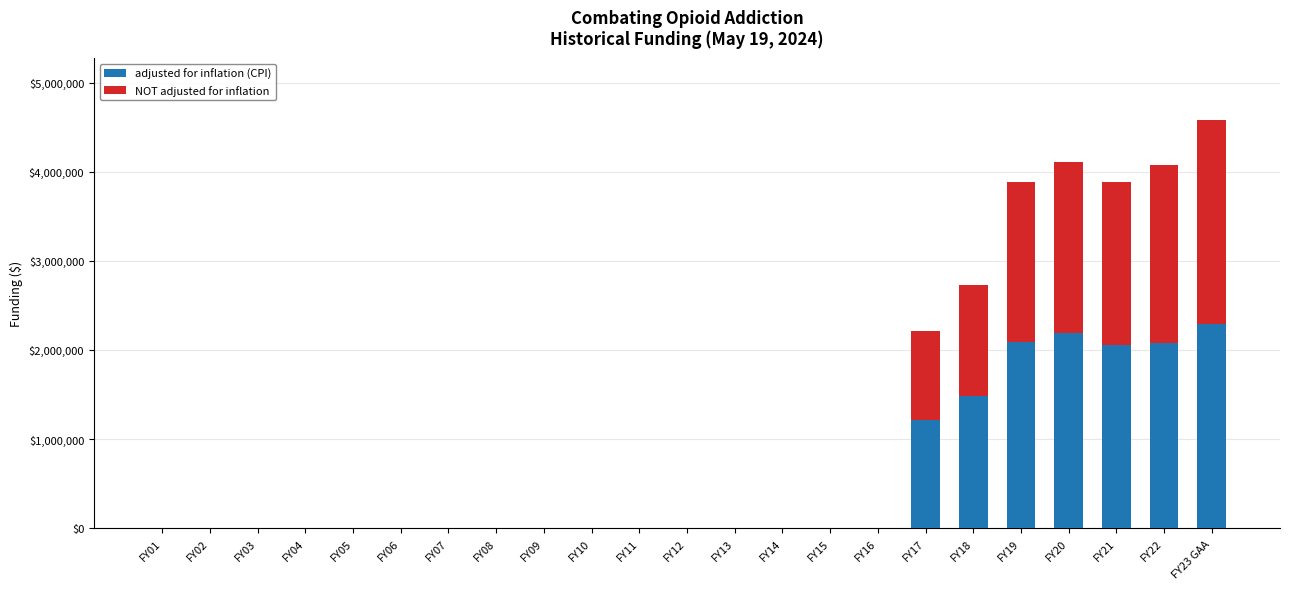

Is it true that adjusted for inflation (CPI) equals 0 at FY01?

True